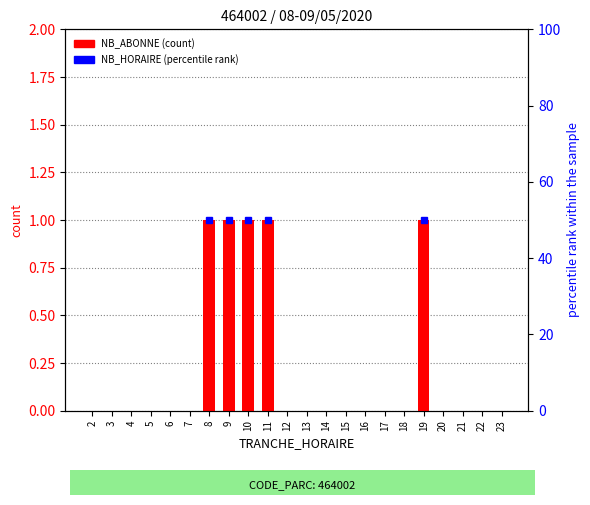

At which label does NB_ABONNE (count) reach its peak?

8